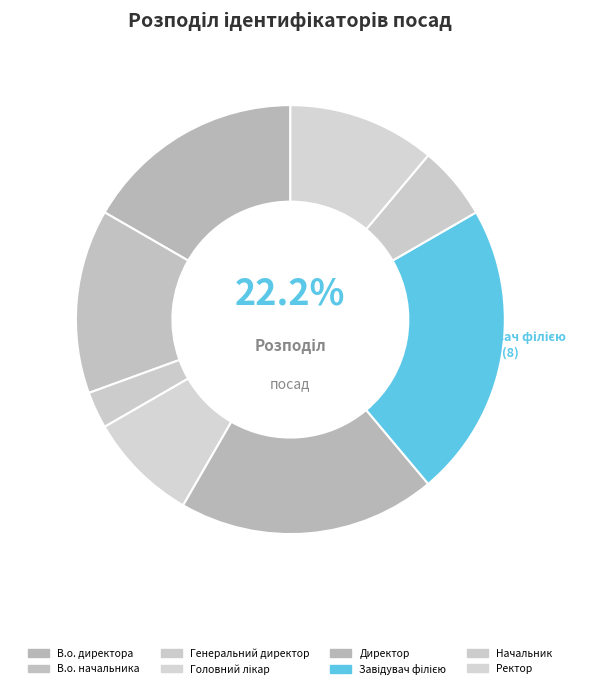

What is the change in value from Головний лікар to Начальник?

-1